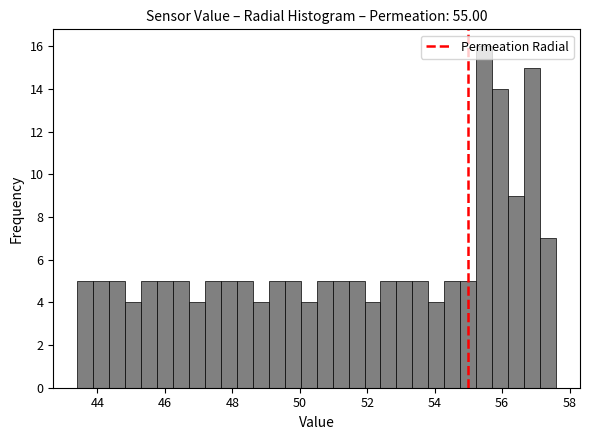

Around what value on the x-axis is the tallest bar? Give the approximate position of its centre, as read against the axis.

55.4